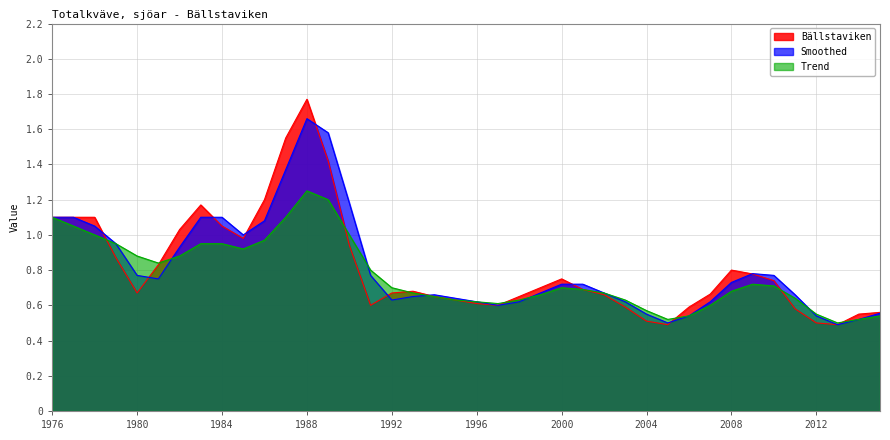

What is the value of the Trend point at the 4th from the left?

0.9